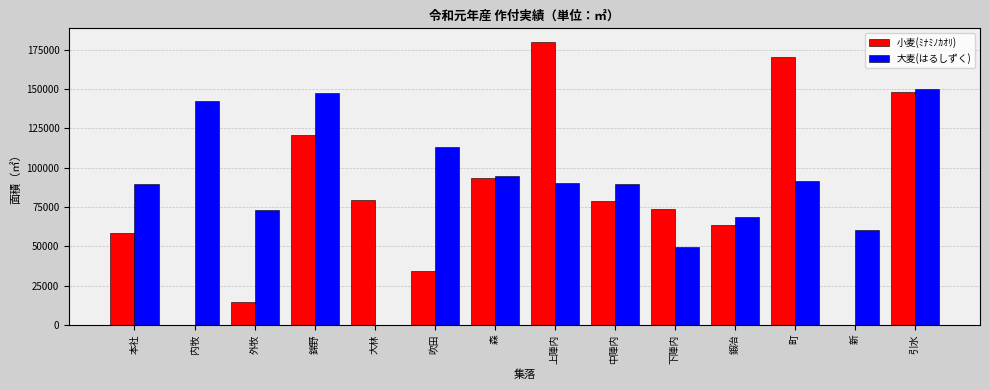

What is the total value across all series at 下陣内?

123396